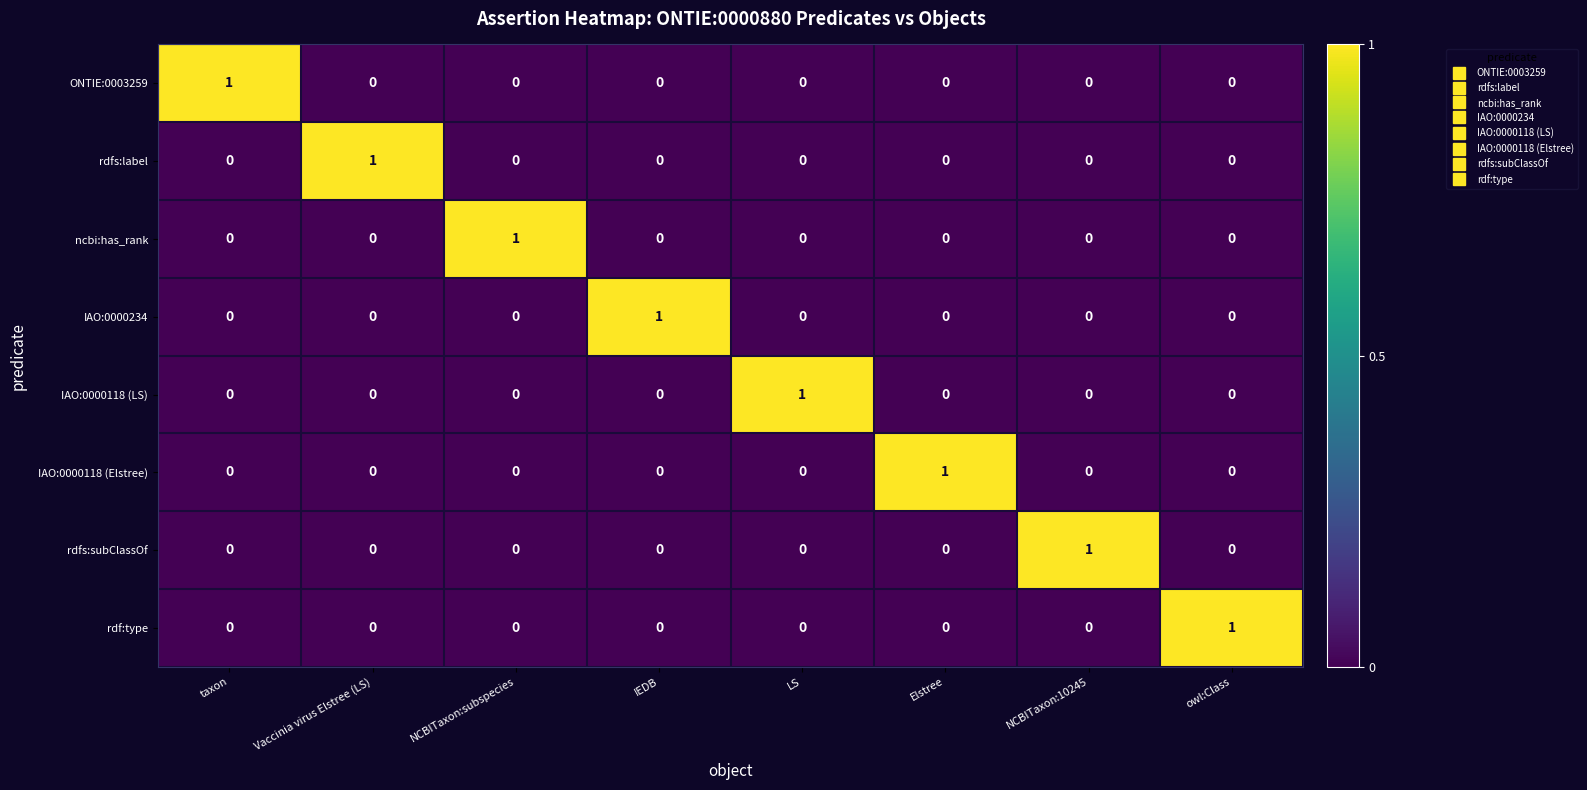

How many values in rdfs:label are above zero?

1